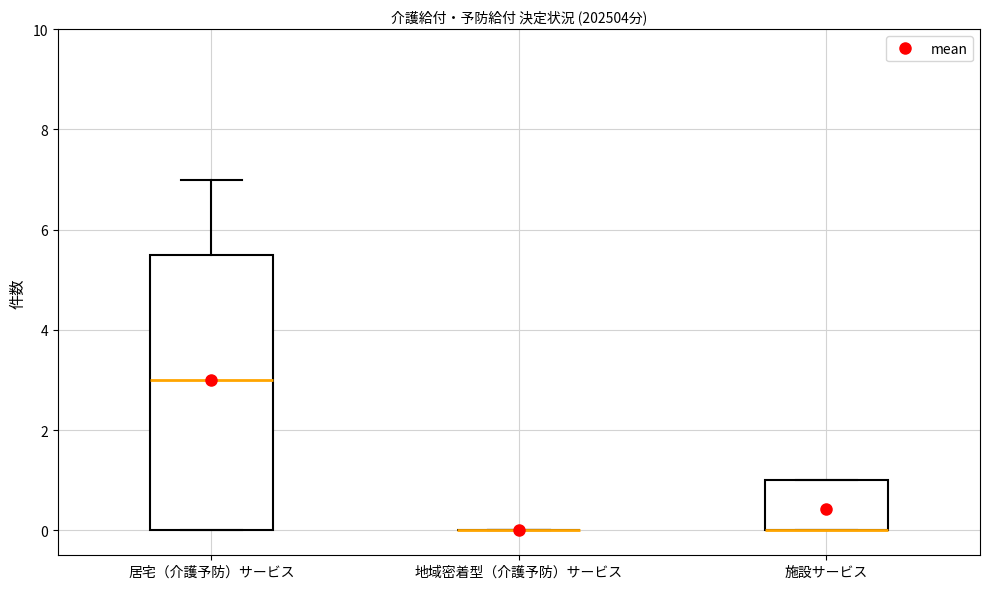

Reading left to right, read every box against the y-axis: the position of its median line, the range the box covers, and the ends of its whiskers. The values are not printed on the chart, so give them approximately, as read against the axis.

居宅（介護予防）サービス: median 3.0, box 0.0 to 5.6, whiskers 0.0 to 7.0
地域密着型（介護予防）サービス: box collapsed to a line at 0.0, whiskers 0.0 to 0.0
施設サービス: median 0.0 (drawn on the box's lower edge), box 0.0 to 1.0, whiskers 0.0 to 1.0